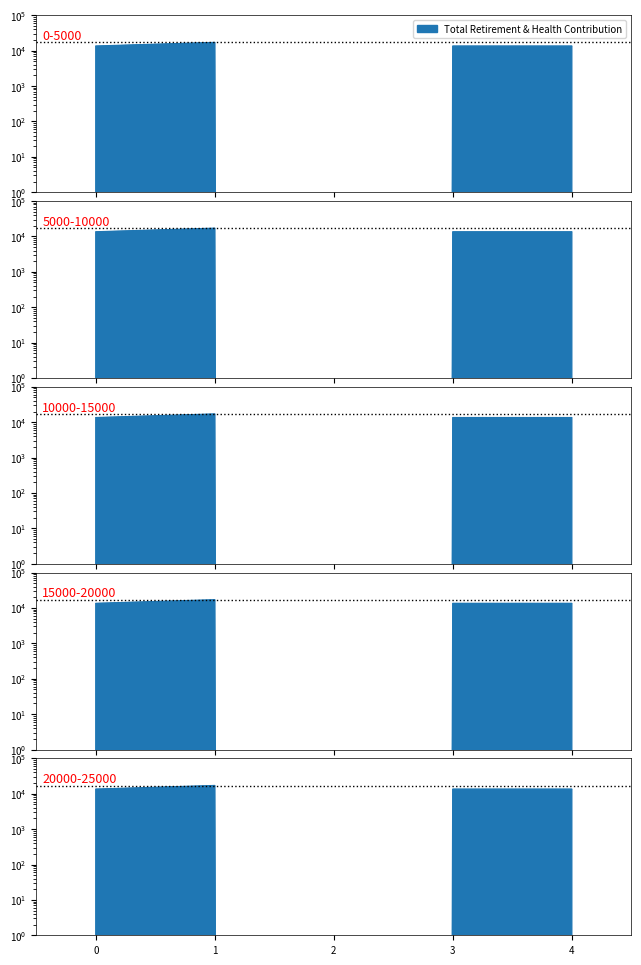

The chart shows a value of 13471 at 4. True or false?

True